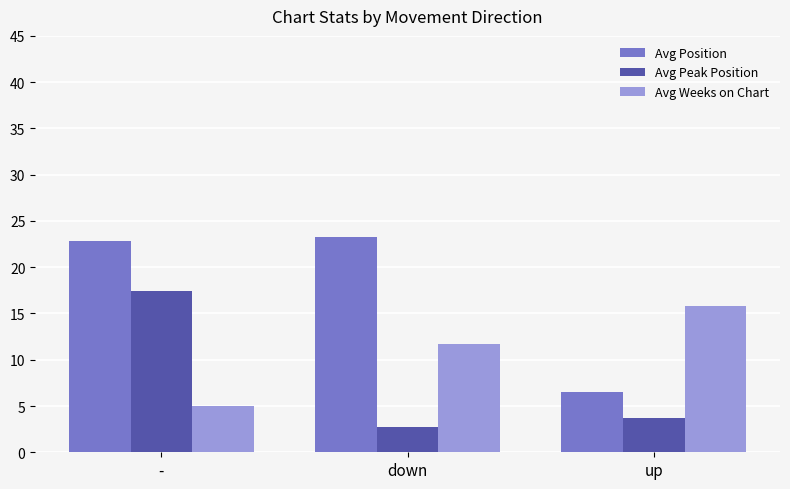

What is the average value of the Avg Weeks on Chart series?

10.9